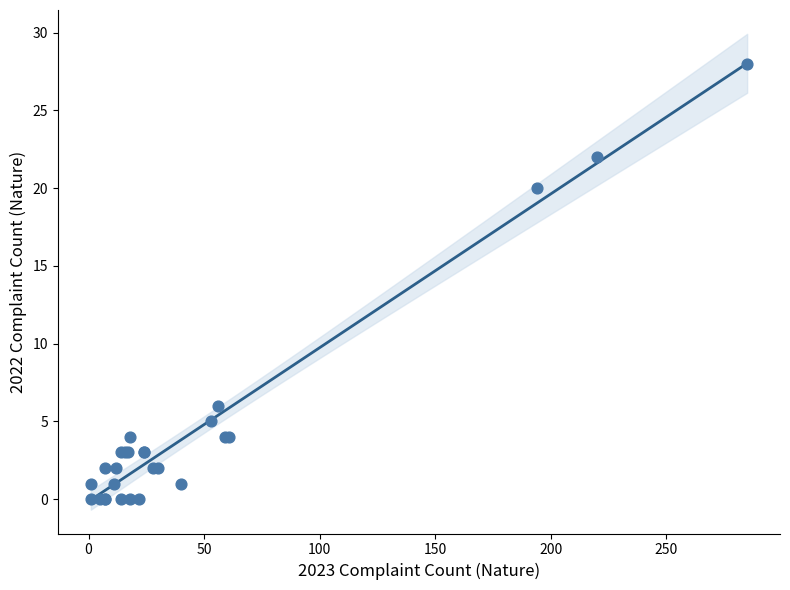

What Y value in the scatter plot is closest to 14?

20